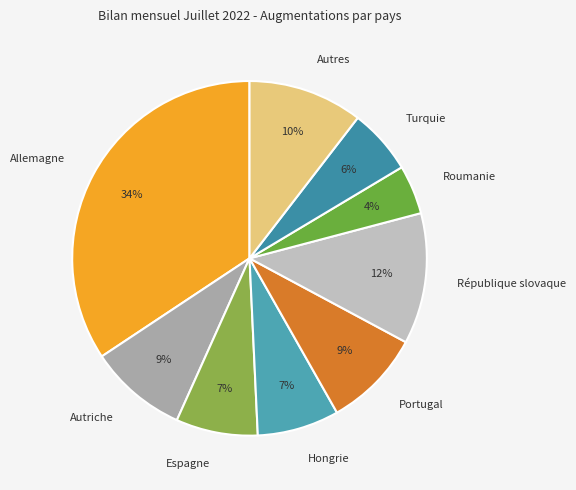

Is the sum of Turquie and Portugal greater than half?

No